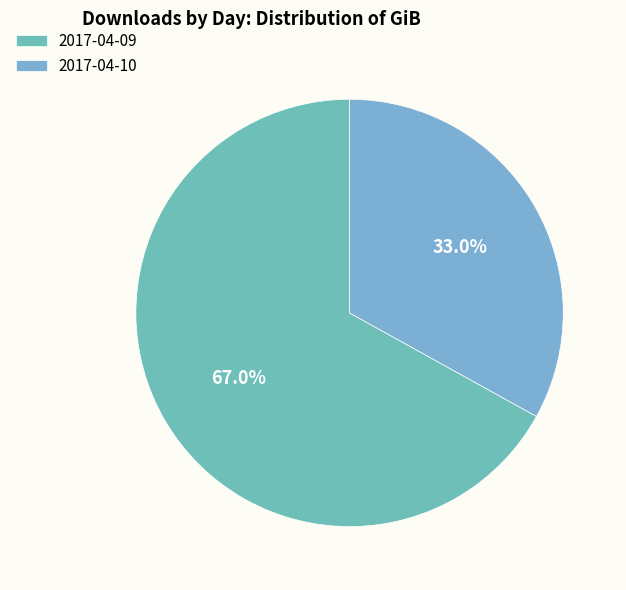

Which slice represents more than half of the pie?

2017-04-09